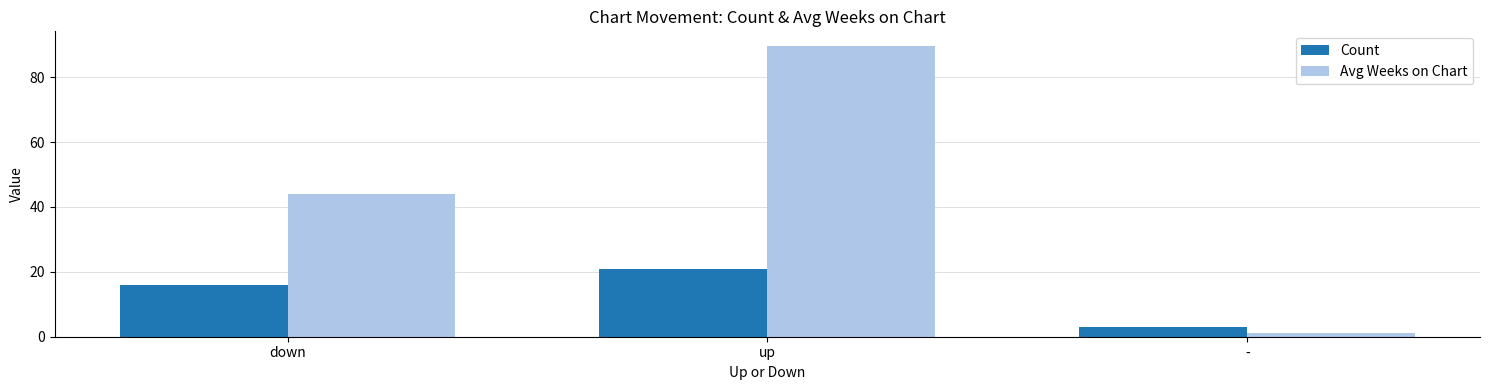

How many bars are there in each group?

2